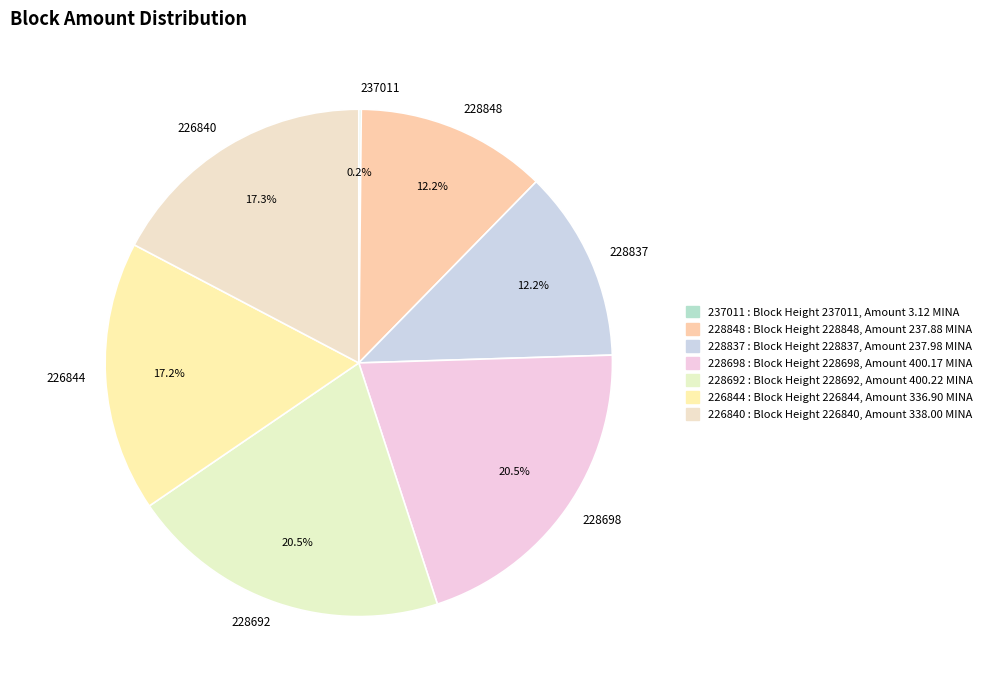

To the nearest percent, what is the combined percentage of 228698 and 226840?

38%